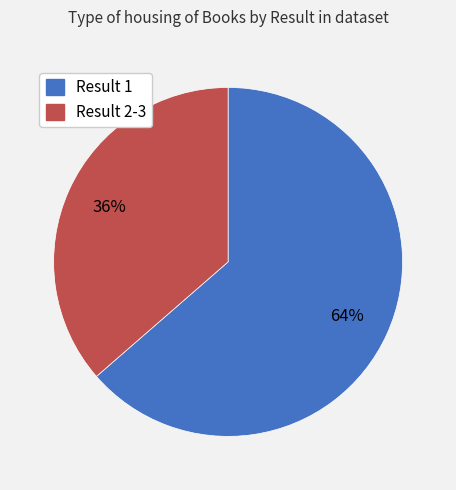

To the nearest percent, what is the average slice percentage?

50%